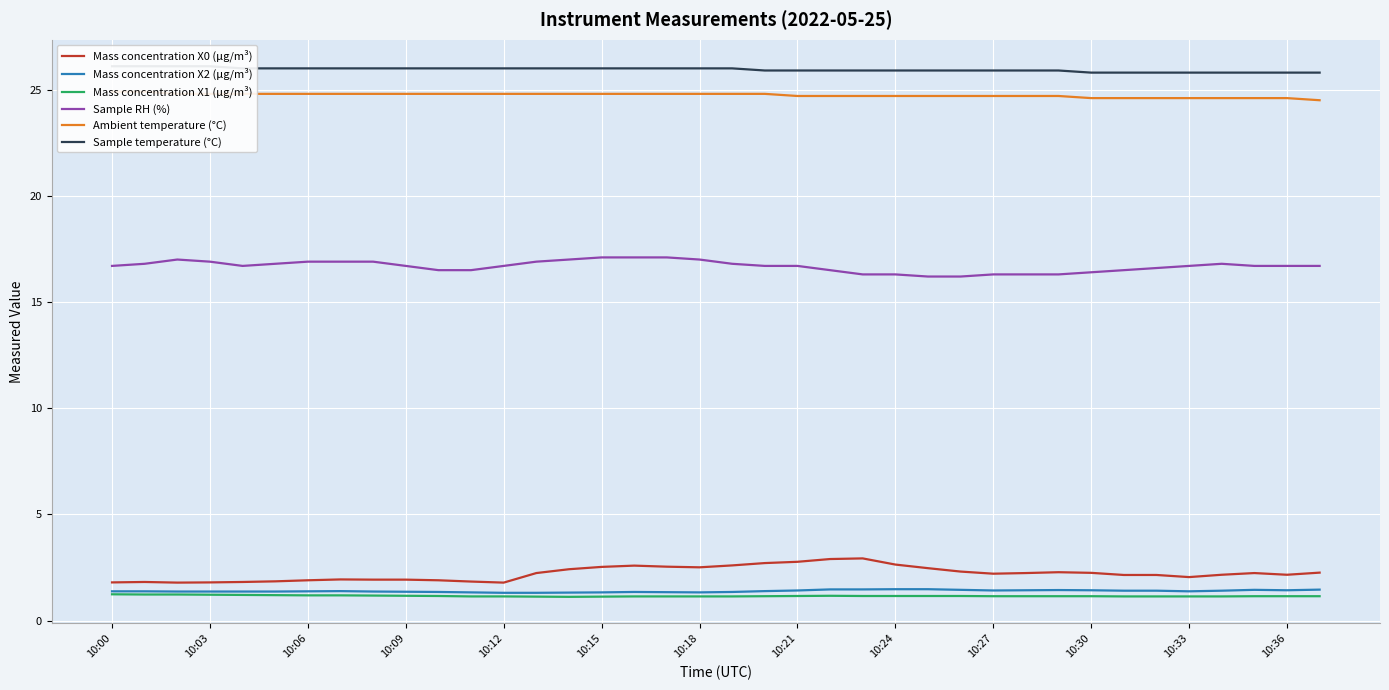

True or false: Mass concentration X0 (μg/m³) and Mass concentration X1 (μg/m³) intersect in this chart.

False